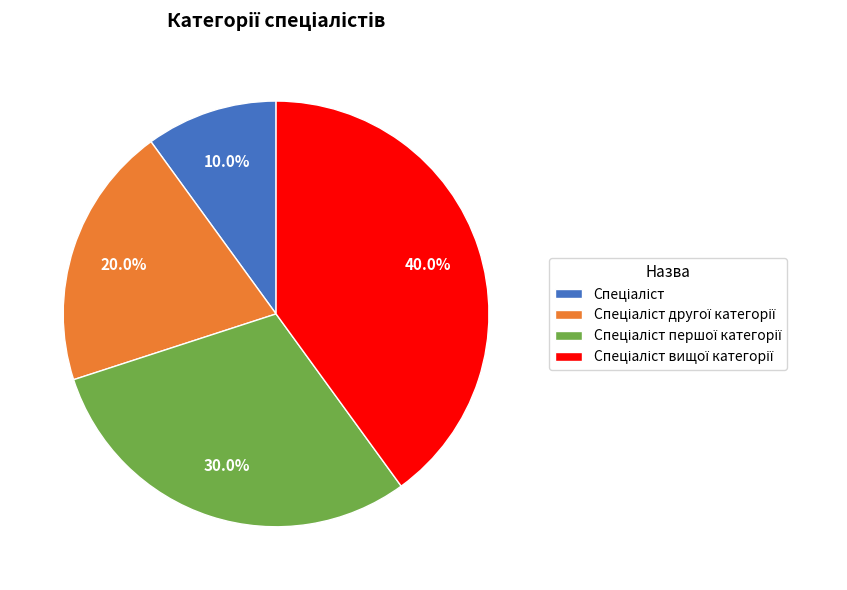

Is there a majority slice in this chart?

No